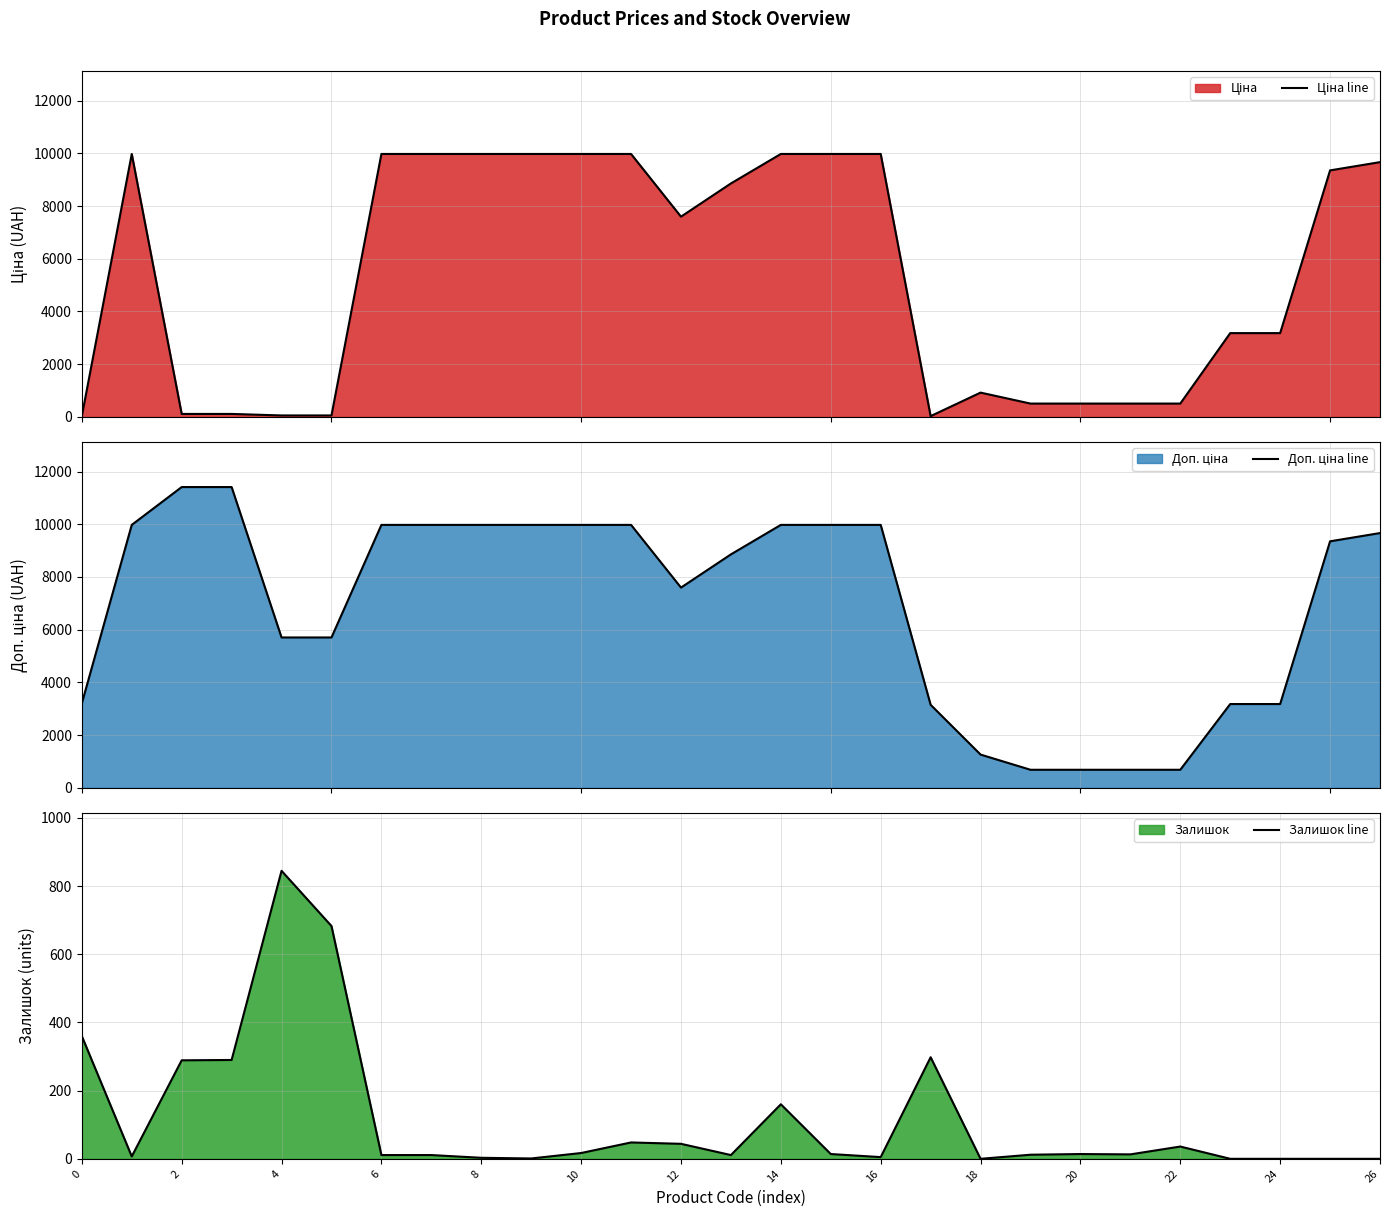

The value of Ціна line at 15 is 9975.0. True or false?

True